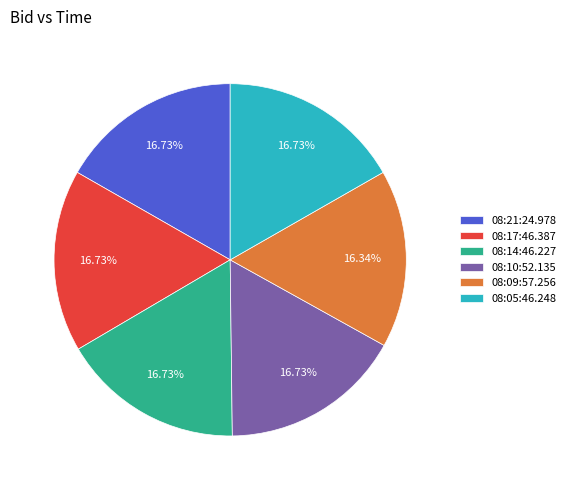

Does 08:09:57.256 represent more than half of the total?

No